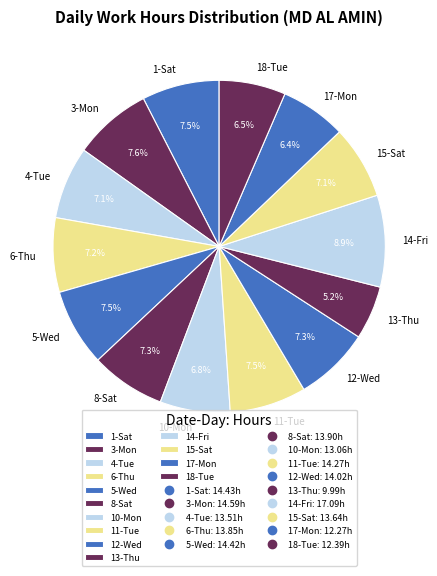

How many segments does this pie chart have?

14